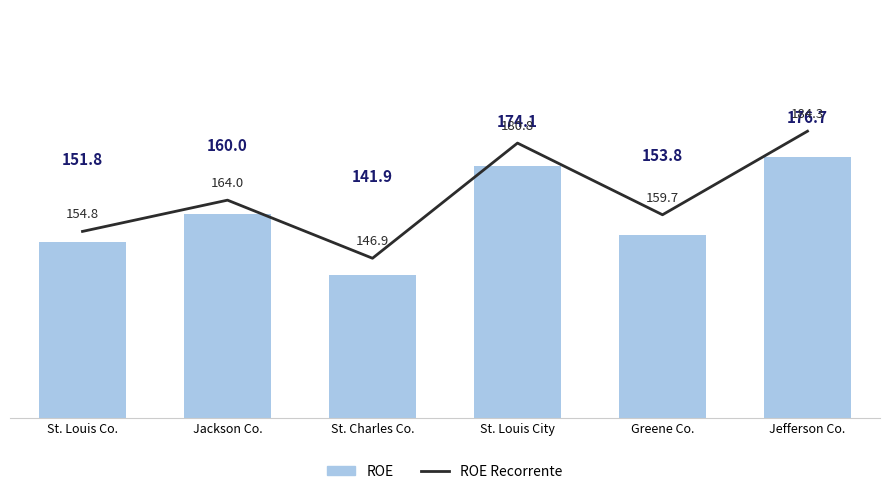

Reading left to right, what are all the values shown in this chart?

ROE Recorrente: 154.8	164.0	146.9	180.8	159.7	184.3
ROE: 151.8	160.0	141.9	174.1	153.8	176.7